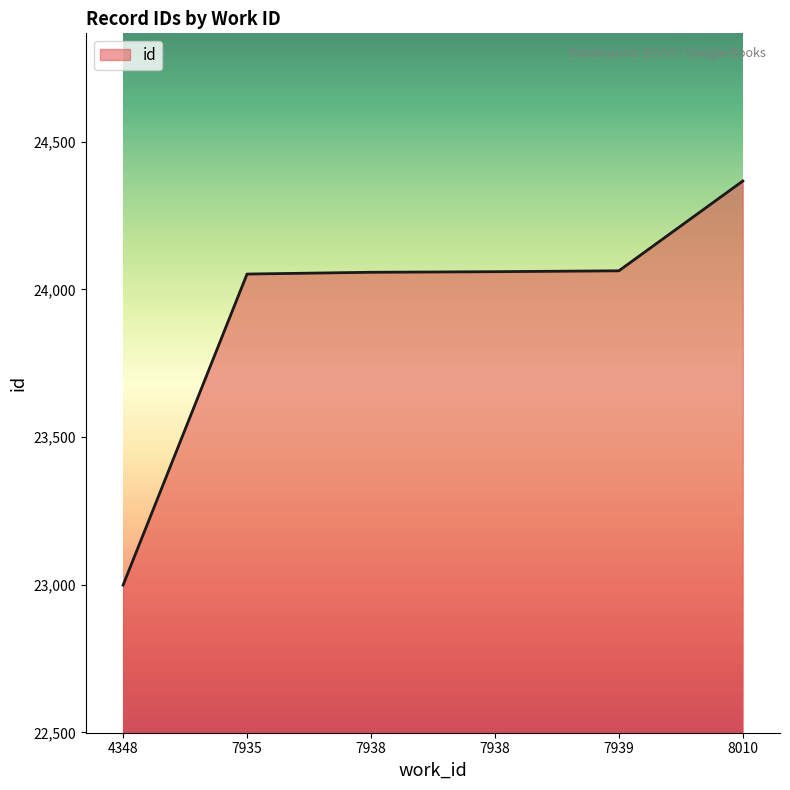

Rank the categories by value from highest to lowest.

8010, 7939, 7938, 7938, 7935, 4348